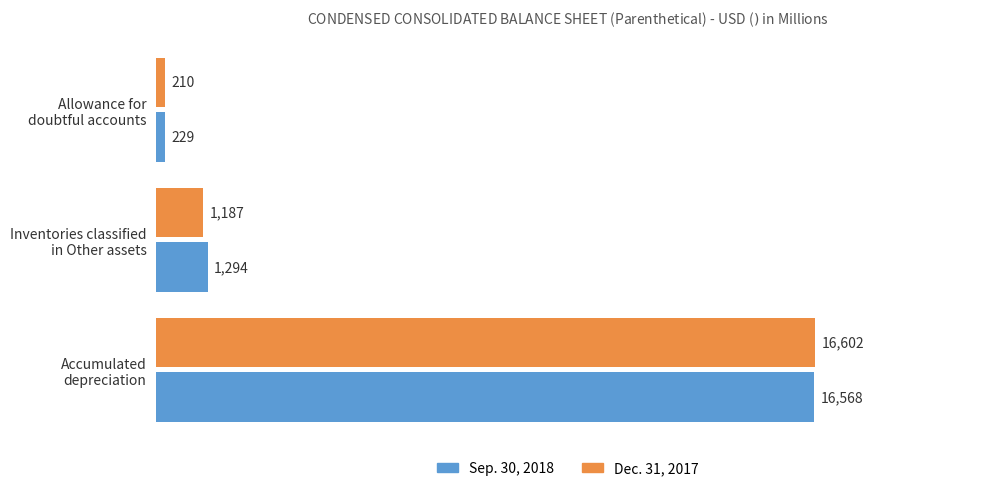

Rank the series by their maximum value, from highest to lowest.

Dec. 31, 2017, Sep. 30, 2018